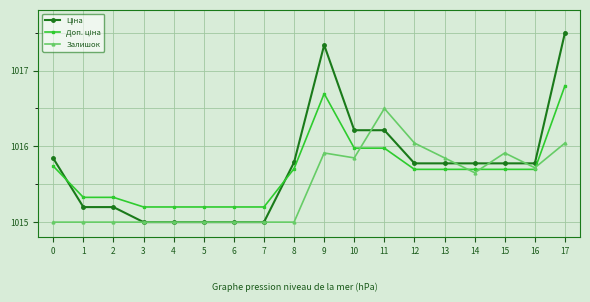

At which category is the sum across all series the highest?

17